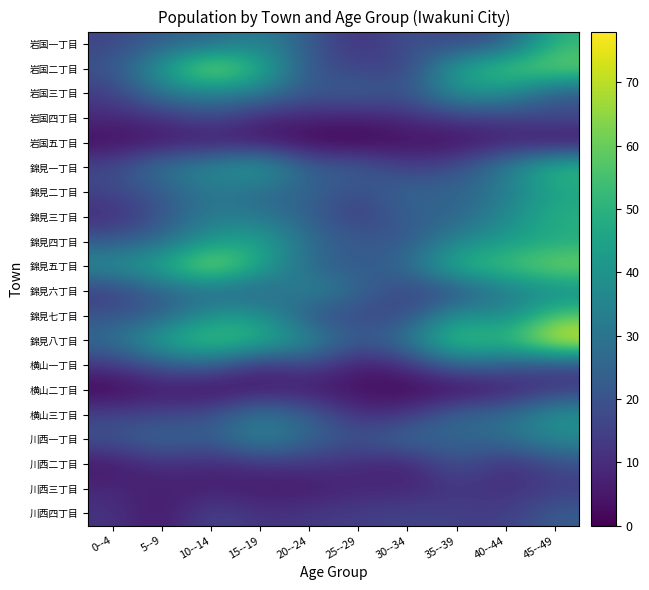

What is the spread (max minus min) of values at 10--14?

70